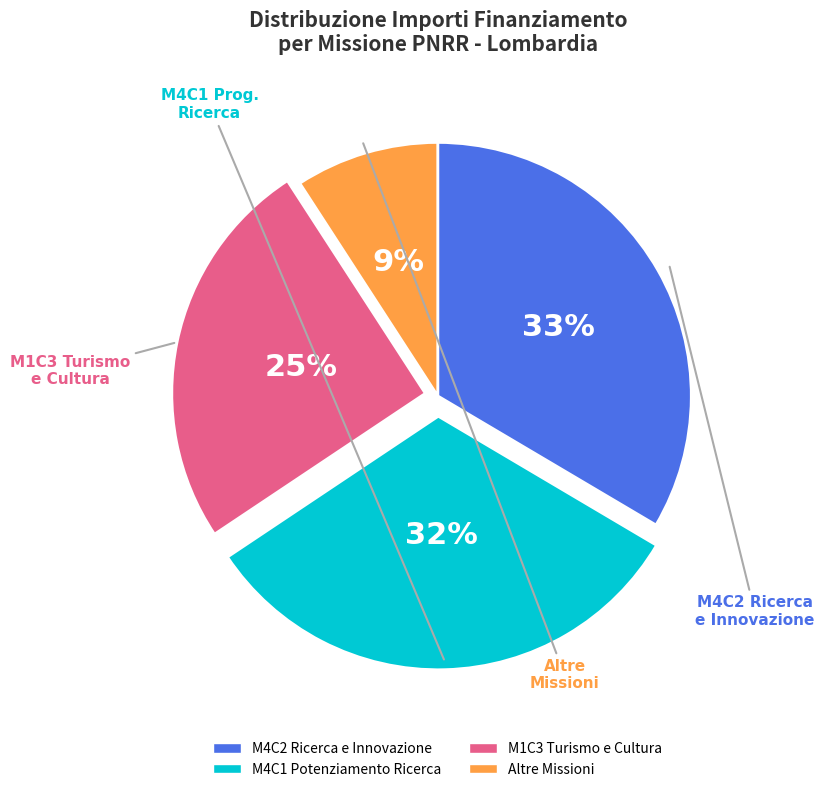

Is there any slice that represents more than half of the pie?

No